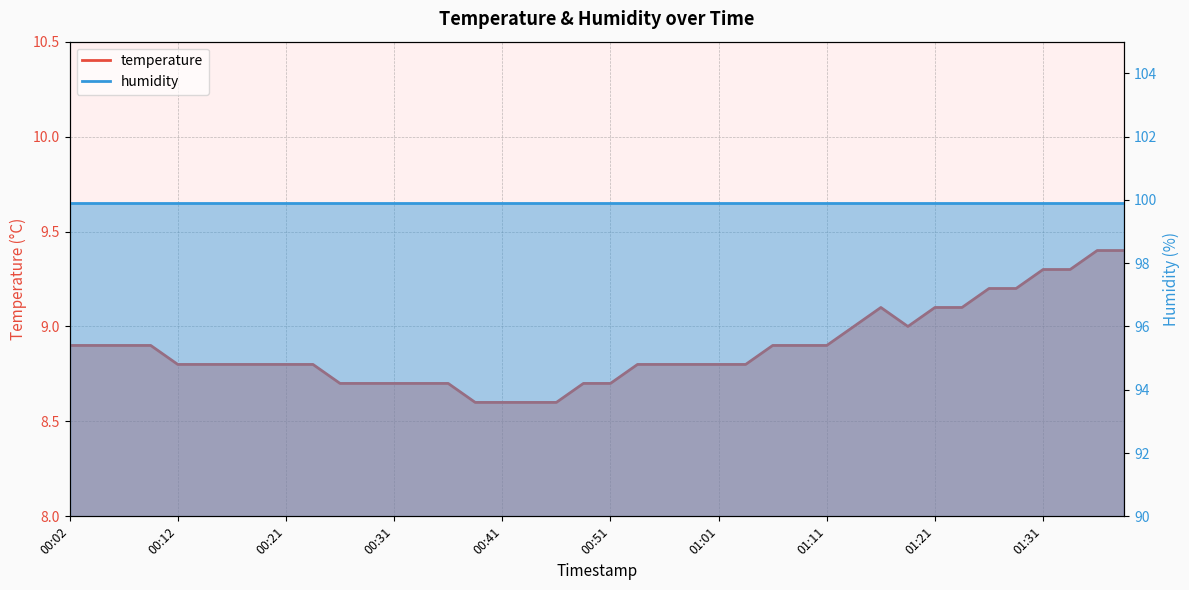

What is the sum of the values at 00:29 and 00:49?

17.4